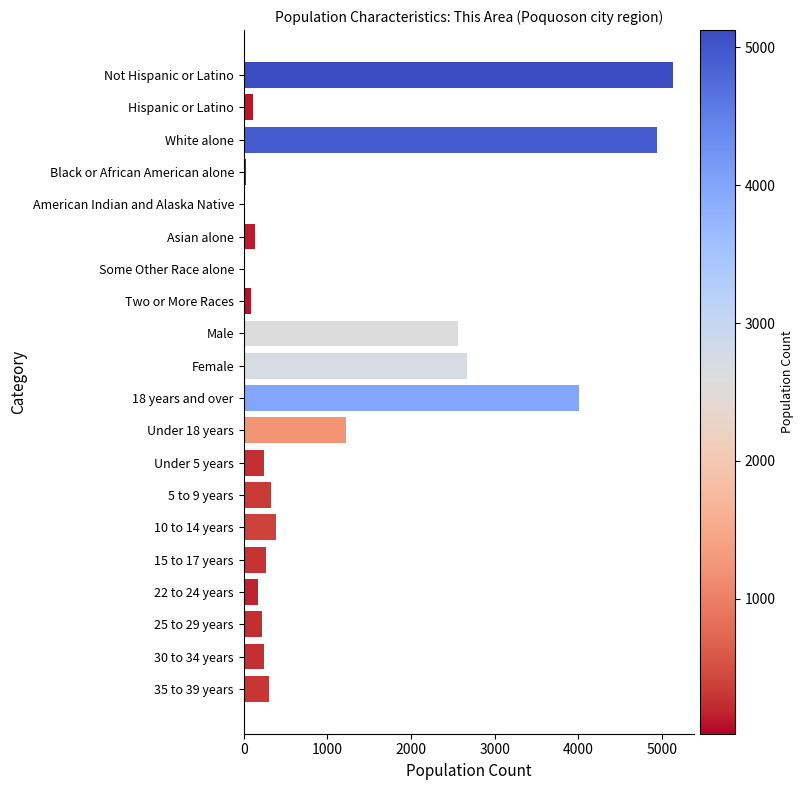

How many bars are there in total?

20